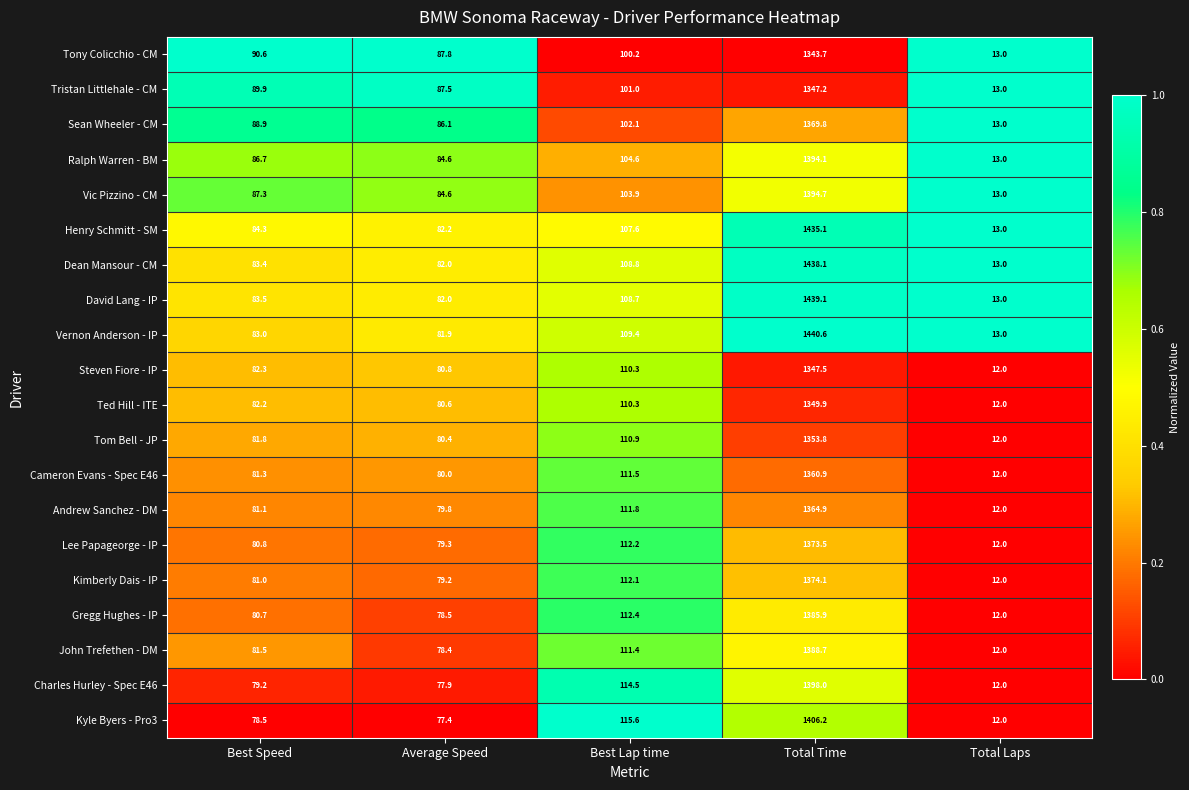

Count the number of data series in this chart.

20